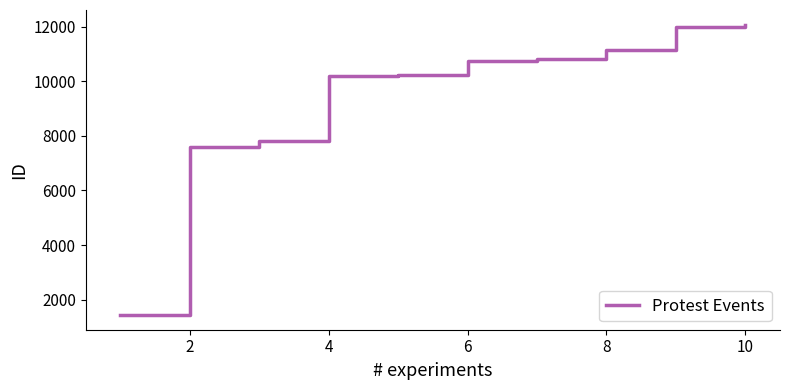

What is the smallest value displayed?

1429